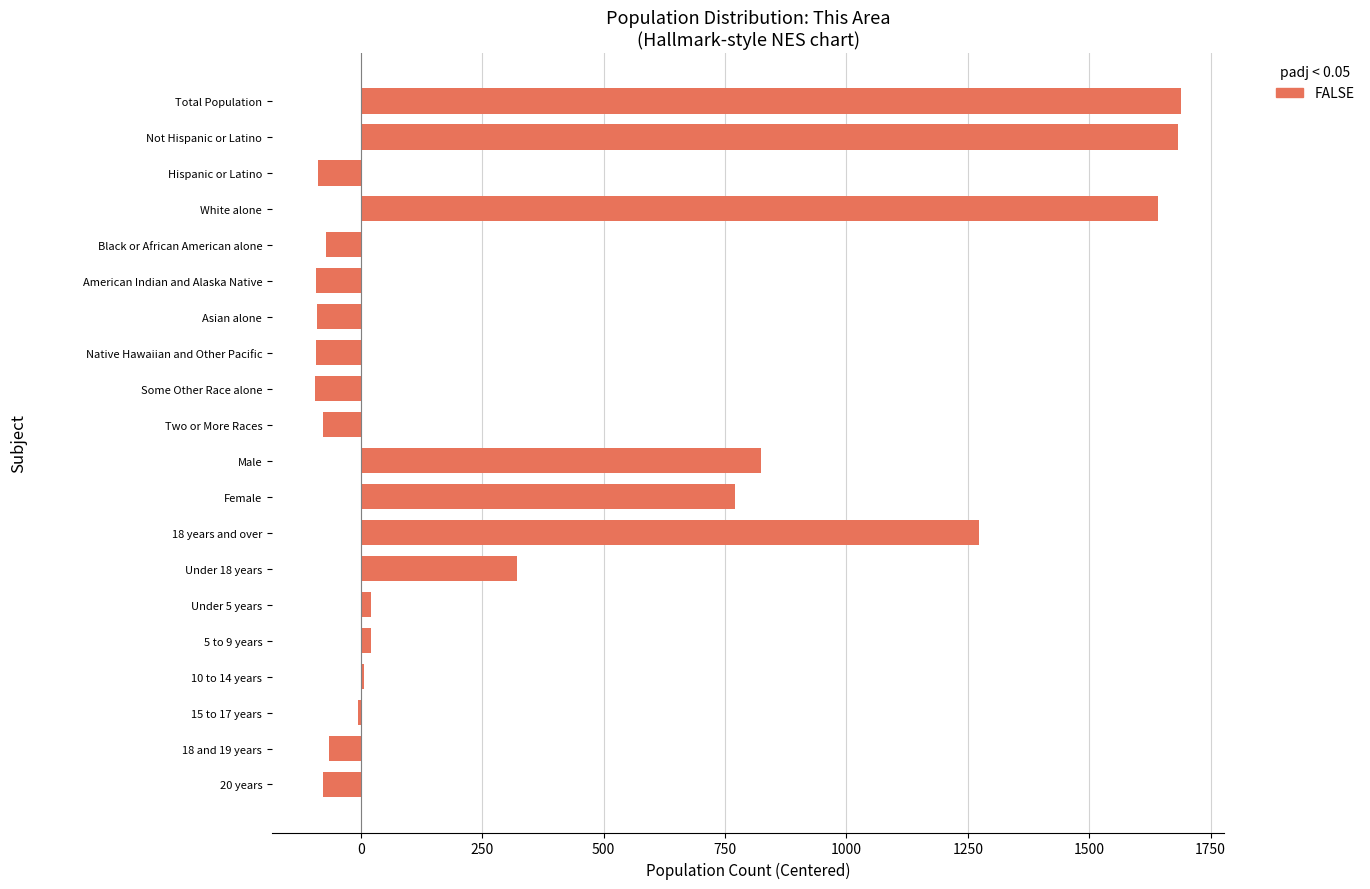

What is the label of the 6th bar from the bottom?

Under 5 years